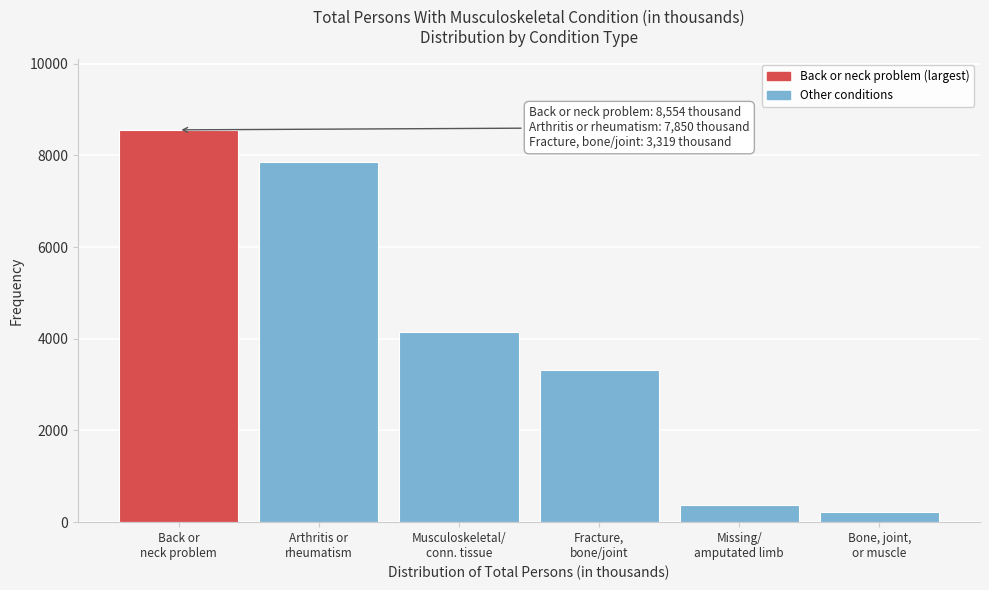

Reading left to right, what are all the values shown in this chart?

8554	7850	4150	3319	374	217